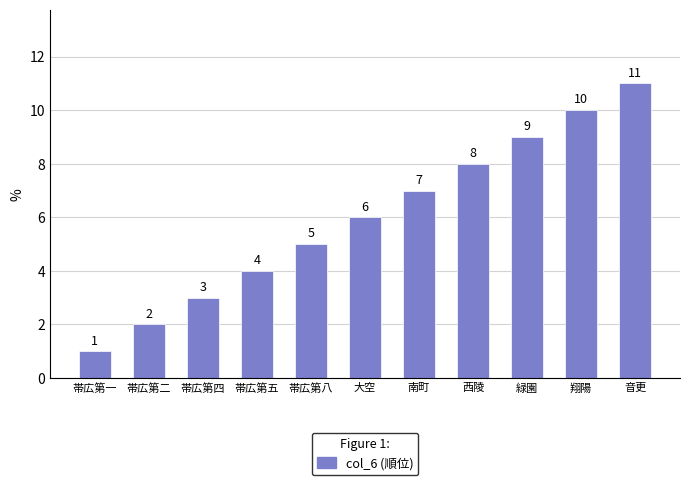

True or false: the data shows 1 at 帯広第四.

False